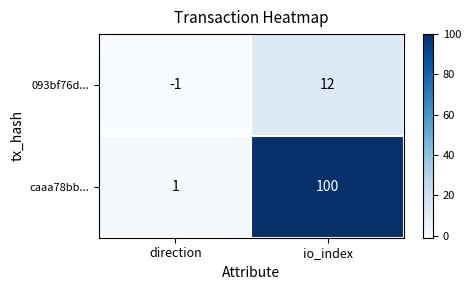

At which category does the chart reach its minimum across all series?

direction